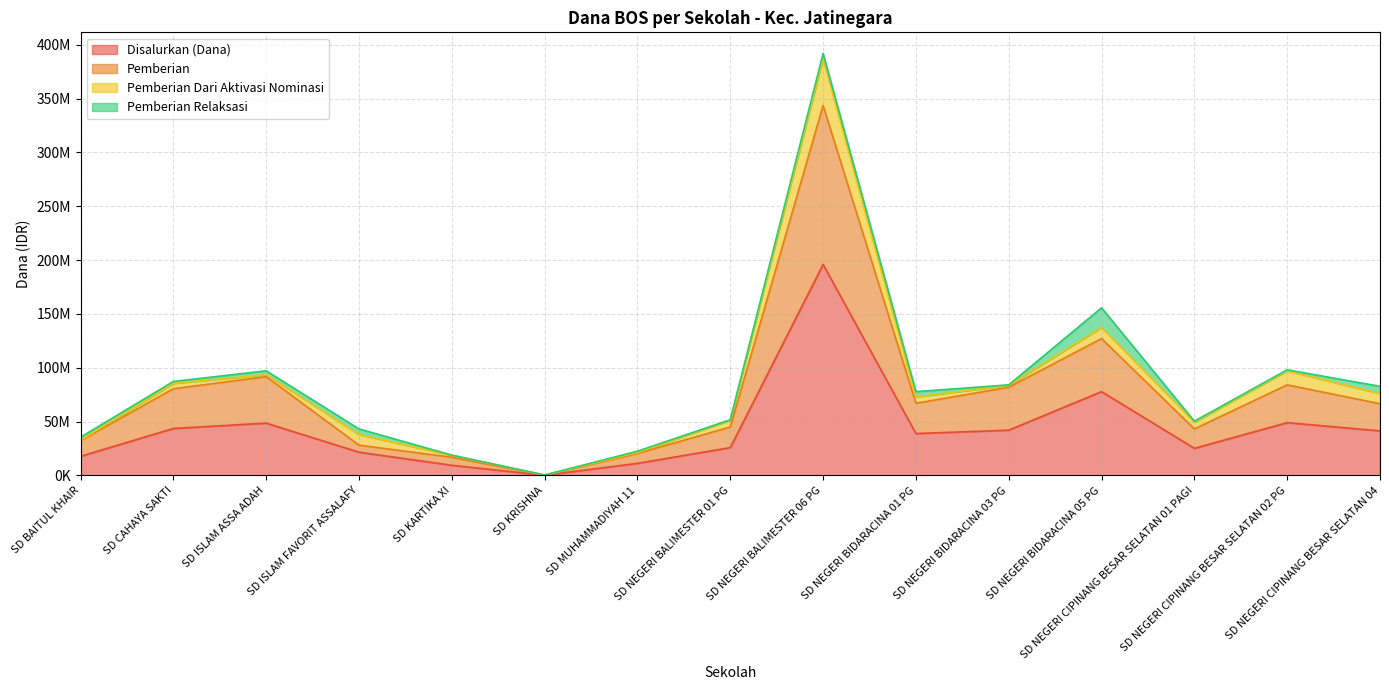

At which category is the sum across all series the highest?

SD NEGERI BALIMESTER 06 PG